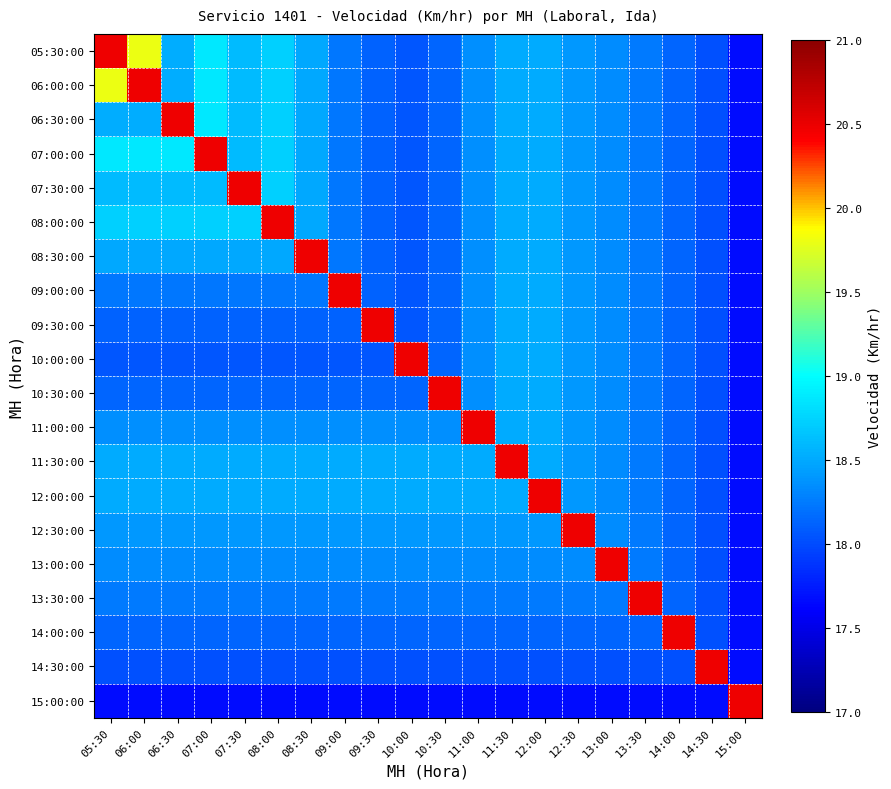

Reading left to right, extract all data points from this chart.

05:30:00: 05:30=0.9	06:00=0.7	06:30=0.4	07:00=0.5	07:30=0.4	08:00=0.4	08:30=0.4	09:00=0.3	09:30=0.3	10:00=0.3	10:30=0.3	11:00=0.3	11:30=0.4	12:00=0.4	12:30=0.3	13:00=0.3	13:30=0.3	14:00=0.3	14:30=0.3	15:00=0.2
06:00:00: 05:30=0.7	06:00=0.9	06:30=0.4	07:00=0.5	07:30=0.4	08:00=0.4	08:30=0.4	09:00=0.3	09:30=0.3	10:00=0.3	10:30=0.3	11:00=0.3	11:30=0.4	12:00=0.4	12:30=0.3	13:00=0.3	13:30=0.3	14:00=0.3	14:30=0.3	15:00=0.2
06:30:00: 05:30=0.4	06:00=0.4	06:30=0.9	07:00=0.5	07:30=0.4	08:00=0.4	08:30=0.4	09:00=0.3	09:30=0.3	10:00=0.3	10:30=0.3	11:00=0.3	11:30=0.4	12:00=0.4	12:30=0.3	13:00=0.3	13:30=0.3	14:00=0.3	14:30=0.3	15:00=0.2
07:00:00: 05:30=0.5	06:00=0.5	06:30=0.5	07:00=0.9	07:30=0.4	08:00=0.4	08:30=0.4	09:00=0.3	09:30=0.3	10:00=0.3	10:30=0.3	11:00=0.3	11:30=0.4	12:00=0.4	12:30=0.3	13:00=0.3	13:30=0.3	14:00=0.3	14:30=0.3	15:00=0.2
07:30:00: 05:30=0.4	06:00=0.4	06:30=0.4	07:00=0.4	07:30=0.9	08:00=0.4	08:30=0.4	09:00=0.3	09:30=0.3	10:00=0.3	10:30=0.3	11:00=0.3	11:30=0.4	12:00=0.4	12:30=0.3	13:00=0.3	13:30=0.3	14:00=0.3	14:30=0.3	15:00=0.2
08:00:00: 05:30=0.4	06:00=0.4	06:30=0.4	07:00=0.4	07:30=0.4	08:00=0.9	08:30=0.4	09:00=0.3	09:30=0.3	10:00=0.3	10:30=0.3	11:00=0.3	11:30=0.4	12:00=0.4	12:30=0.3	13:00=0.3	13:30=0.3	14:00=0.3	14:30=0.3	15:00=0.2
08:30:00: 05:30=0.4	06:00=0.4	06:30=0.4	07:00=0.4	07:30=0.4	08:00=0.4	08:30=0.9	09:00=0.3	09:30=0.3	10:00=0.3	10:30=0.3	11:00=0.3	11:30=0.4	12:00=0.4	12:30=0.3	13:00=0.3	13:30=0.3	14:00=0.3	14:30=0.3	15:00=0.2
09:00:00: 05:30=0.3	06:00=0.3	06:30=0.3	07:00=0.3	07:30=0.3	08:00=0.3	08:30=0.3	09:00=0.9	09:30=0.3	10:00=0.3	10:30=0.3	11:00=0.3	11:30=0.4	12:00=0.4	12:30=0.3	13:00=0.3	13:30=0.3	14:00=0.3	14:30=0.3	15:00=0.2
09:30:00: 05:30=0.3	06:00=0.3	06:30=0.3	07:00=0.3	07:30=0.3	08:00=0.3	08:30=0.3	09:00=0.3	09:30=0.9	10:00=0.3	10:30=0.3	11:00=0.3	11:30=0.4	12:00=0.4	12:30=0.3	13:00=0.3	13:30=0.3	14:00=0.3	14:30=0.3	15:00=0.2
10:00:00: 05:30=0.3	06:00=0.3	06:30=0.3	07:00=0.3	07:30=0.3	08:00=0.3	08:30=0.3	09:00=0.3	09:30=0.3	10:00=0.9	10:30=0.3	11:00=0.3	11:30=0.4	12:00=0.4	12:30=0.3	13:00=0.3	13:30=0.3	14:00=0.3	14:30=0.3	15:00=0.2
10:30:00: 05:30=0.3	06:00=0.3	06:30=0.3	07:00=0.3	07:30=0.3	08:00=0.3	08:30=0.3	09:00=0.3	09:30=0.3	10:00=0.3	10:30=0.9	11:00=0.3	11:30=0.4	12:00=0.4	12:30=0.3	13:00=0.3	13:30=0.3	14:00=0.3	14:30=0.3	15:00=0.2
11:00:00: 05:30=0.3	06:00=0.3	06:30=0.3	07:00=0.3	07:30=0.3	08:00=0.3	08:30=0.3	09:00=0.3	09:30=0.3	10:00=0.3	10:30=0.3	11:00=0.9	11:30=0.4	12:00=0.4	12:30=0.3	13:00=0.3	13:30=0.3	14:00=0.3	14:30=0.3	15:00=0.2
11:30:00: 05:30=0.4	06:00=0.4	06:30=0.4	07:00=0.4	07:30=0.4	08:00=0.4	08:30=0.4	09:00=0.4	09:30=0.4	10:00=0.4	10:30=0.4	11:00=0.4	11:30=0.9	12:00=0.4	12:30=0.3	13:00=0.3	13:30=0.3	14:00=0.3	14:30=0.3	15:00=0.2
12:00:00: 05:30=0.4	06:00=0.4	06:30=0.4	07:00=0.4	07:30=0.4	08:00=0.4	08:30=0.4	09:00=0.4	09:30=0.4	10:00=0.4	10:30=0.4	11:00=0.4	11:30=0.4	12:00=0.9	12:30=0.3	13:00=0.3	13:30=0.3	14:00=0.3	14:30=0.3	15:00=0.2
12:30:00: 05:30=0.3	06:00=0.3	06:30=0.3	07:00=0.3	07:30=0.3	08:00=0.3	08:30=0.3	09:00=0.3	09:30=0.3	10:00=0.3	10:30=0.3	11:00=0.3	11:30=0.3	12:00=0.3	12:30=0.9	13:00=0.3	13:30=0.3	14:00=0.3	14:30=0.3	15:00=0.2
13:00:00: 05:30=0.3	06:00=0.3	06:30=0.3	07:00=0.3	07:30=0.3	08:00=0.3	08:30=0.3	09:00=0.3	09:30=0.3	10:00=0.3	10:30=0.3	11:00=0.3	11:30=0.3	12:00=0.3	12:30=0.3	13:00=0.9	13:30=0.3	14:00=0.3	14:30=0.3	15:00=0.2
13:30:00: 05:30=0.3	06:00=0.3	06:30=0.3	07:00=0.3	07:30=0.3	08:00=0.3	08:30=0.3	09:00=0.3	09:30=0.3	10:00=0.3	10:30=0.3	11:00=0.3	11:30=0.3	12:00=0.3	12:30=0.3	13:00=0.3	13:30=0.9	14:00=0.3	14:30=0.3	15:00=0.2
14:00:00: 05:30=0.3	06:00=0.3	06:30=0.3	07:00=0.3	07:30=0.3	08:00=0.3	08:30=0.3	09:00=0.3	09:30=0.3	10:00=0.3	10:30=0.3	11:00=0.3	11:30=0.3	12:00=0.3	12:30=0.3	13:00=0.3	13:30=0.3	14:00=0.9	14:30=0.3	15:00=0.2
14:30:00: 05:30=0.3	06:00=0.3	06:30=0.3	07:00=0.3	07:30=0.3	08:00=0.3	08:30=0.3	09:00=0.3	09:30=0.3	10:00=0.3	10:30=0.3	11:00=0.3	11:30=0.3	12:00=0.3	12:30=0.3	13:00=0.3	13:30=0.3	14:00=0.3	14:30=0.9	15:00=0.2
15:00:00: 05:30=0.2	06:00=0.2	06:30=0.2	07:00=0.2	07:30=0.2	08:00=0.2	08:30=0.2	09:00=0.2	09:30=0.2	10:00=0.2	10:30=0.2	11:00=0.2	11:30=0.2	12:00=0.2	12:30=0.2	13:00=0.2	13:30=0.2	14:00=0.2	14:30=0.2	15:00=0.9